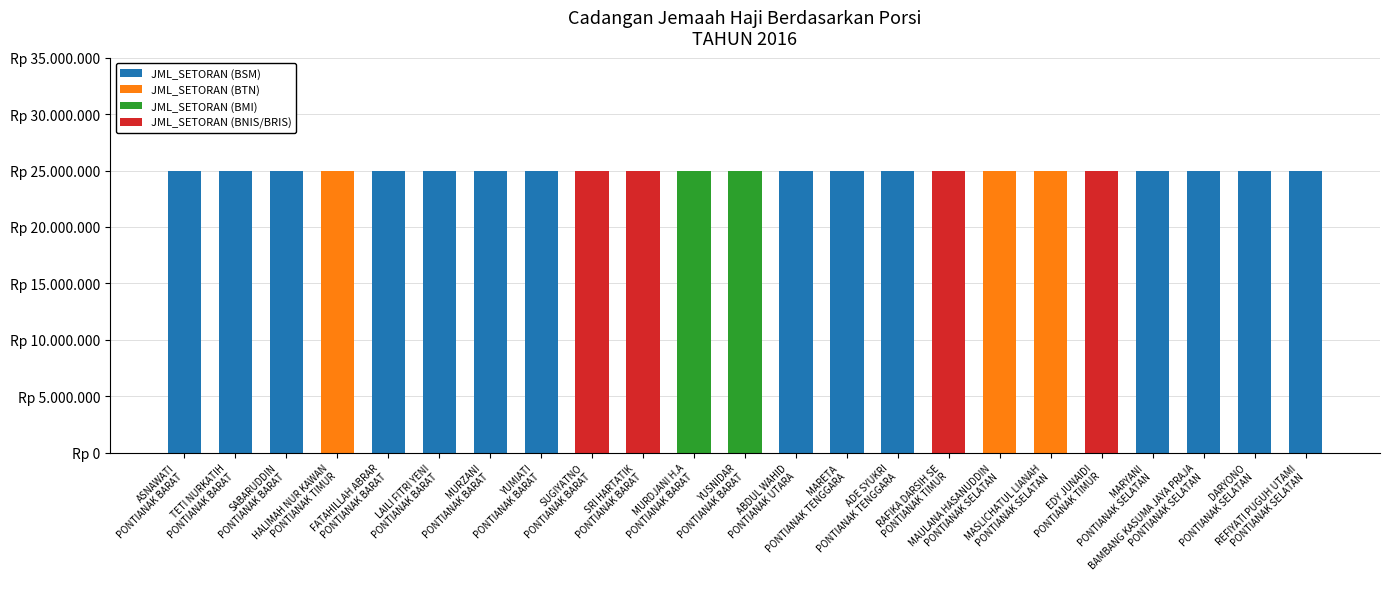

Between ABDUL WAHID
PONTIANAK UTARA and MARYANI
PONTIANAK SELATAN, which series saw the biggest shift?

JML_SETORAN (BSM)